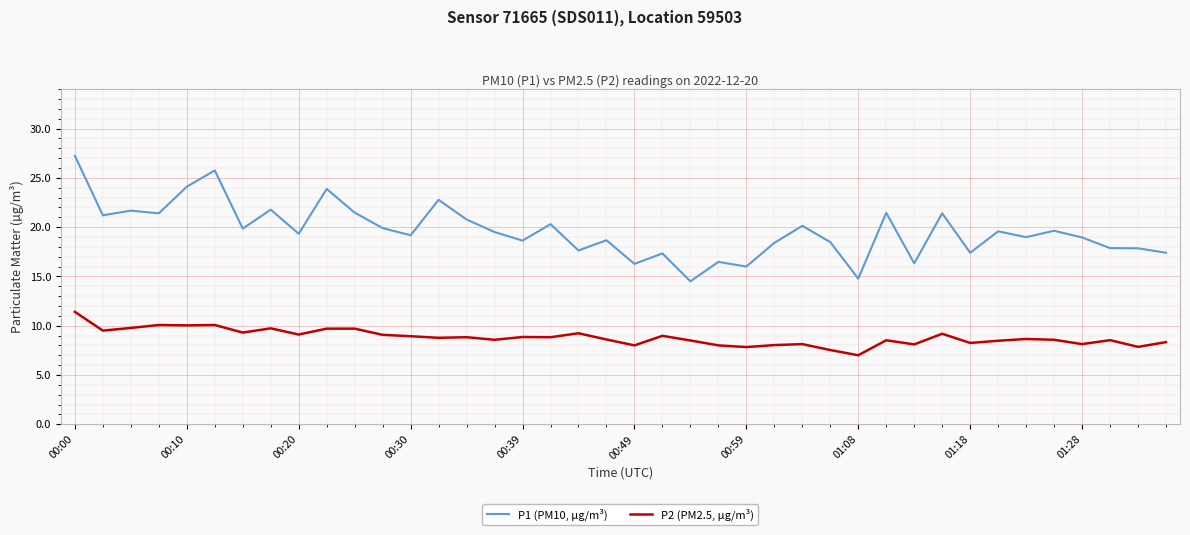

List the series in order of their peak value, highest first.

P1 (PM10, µg/m³), P2 (PM2.5, µg/m³)